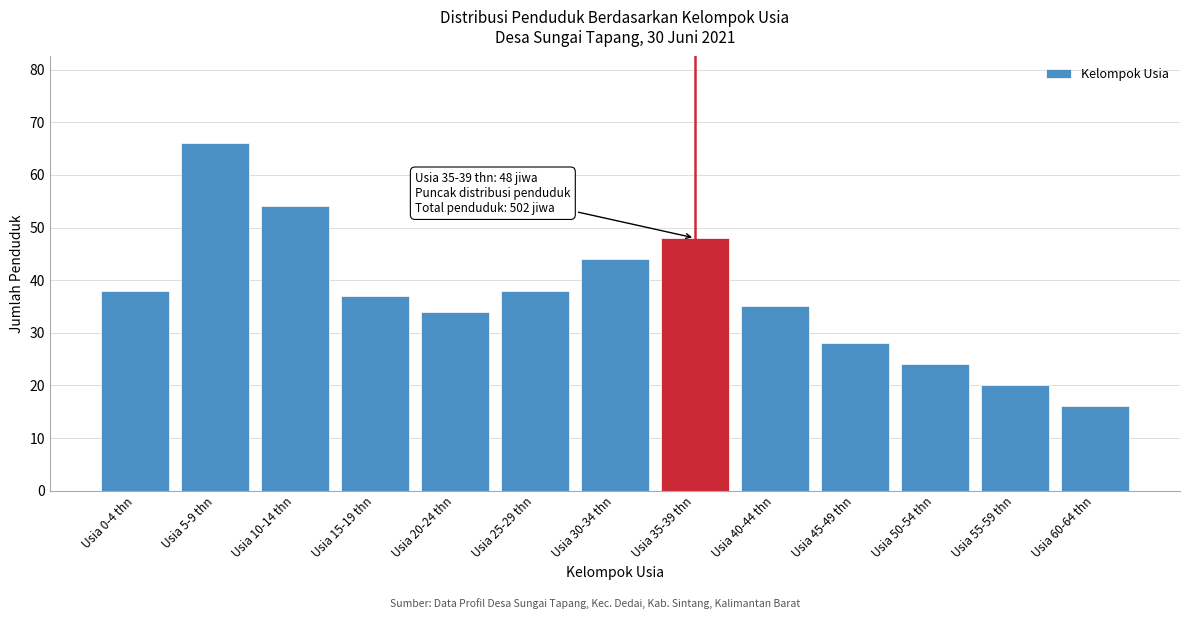

Reading left to right, transcribe all the data shown in this chart.

Usia 0-4 thn=38	Usia 5-9 thn=66	Usia 10-14 thn=54	Usia 15-19 thn=37	Usia 20-24 thn=34	Usia 25-29 thn=38	Usia 30-34 thn=44	Usia 35-39 thn=48	Usia 40-44 thn=35	Usia 45-49 thn=28	Usia 50-54 thn=24	Usia 55-59 thn=20	Usia 60-64 thn=16